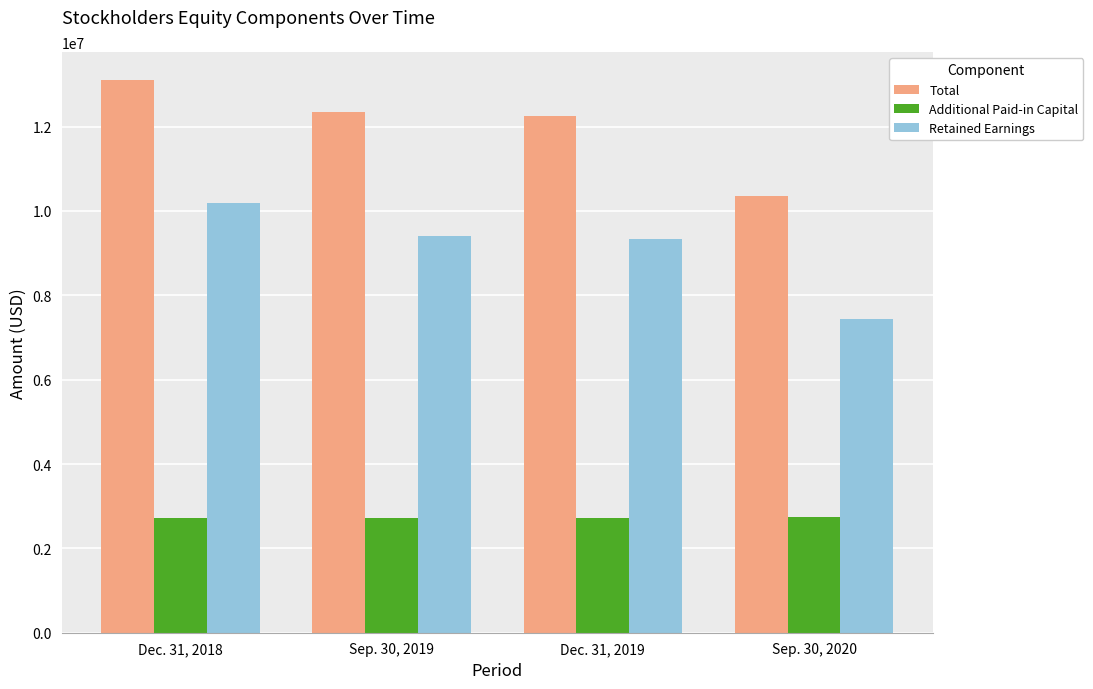

Rank the series by their maximum value, from highest to lowest.

Total, Retained Earnings, Additional Paid-in Capital